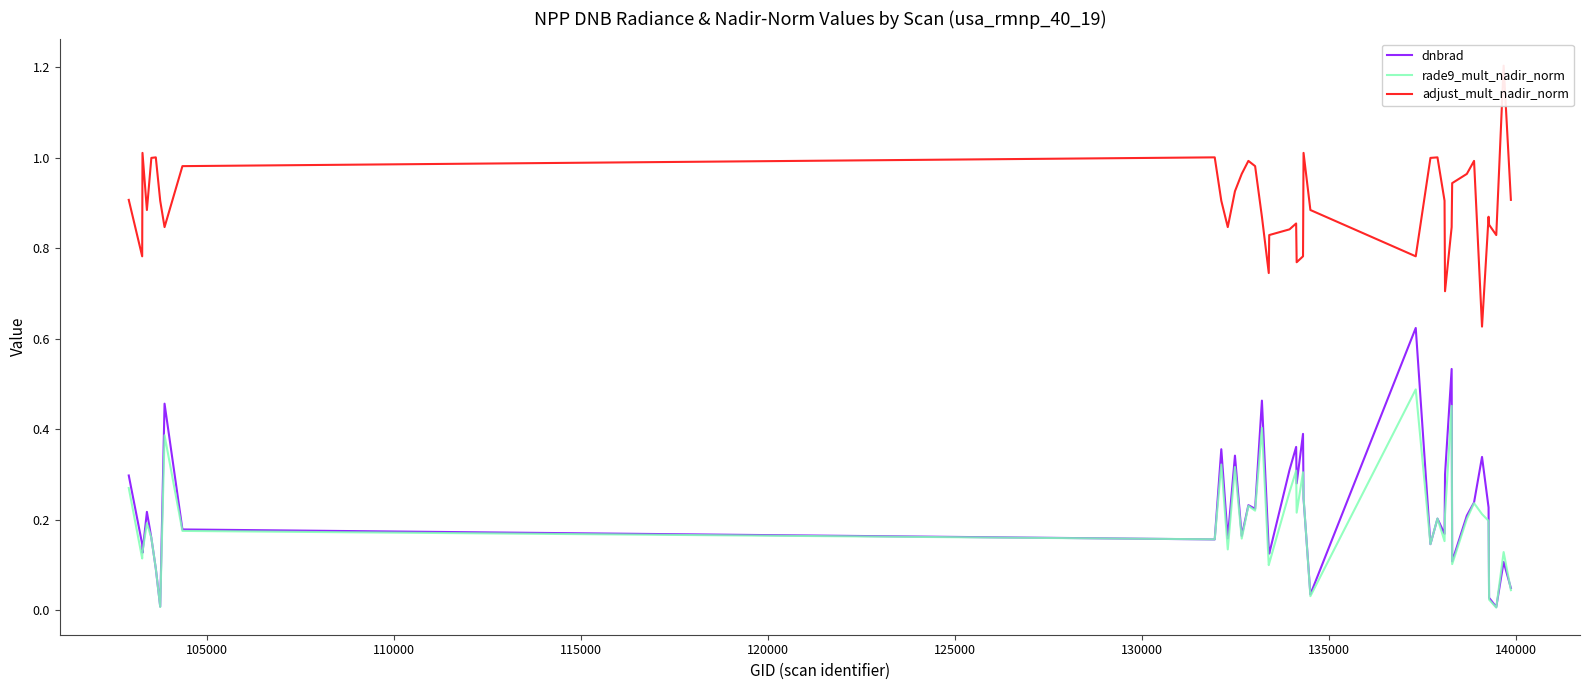

List the series in order of their peak value, highest first.

adjust_mult_nadir_norm, dnbrad, rade9_mult_nadir_norm